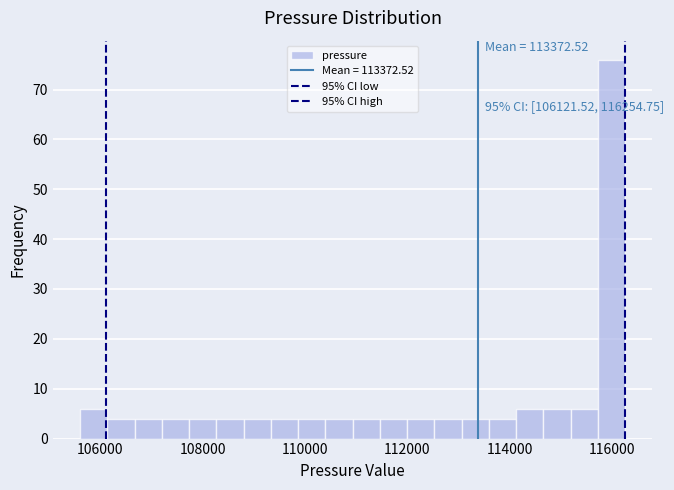

Around what value on the x-axis is the tallest bar? Give the approximate position of its centre, as read against the axis.

116000